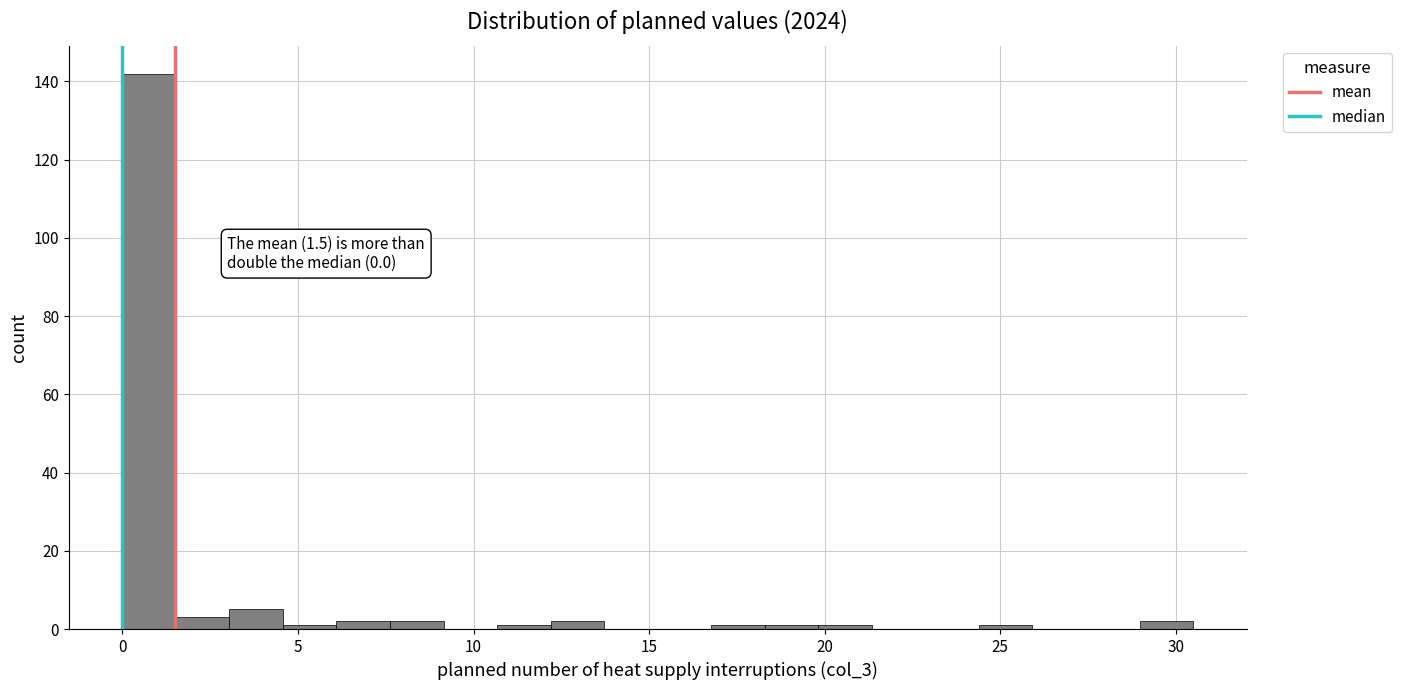

Around what value on the x-axis is the tallest bar? Give the approximate position of its centre, as read against the axis.

1.0